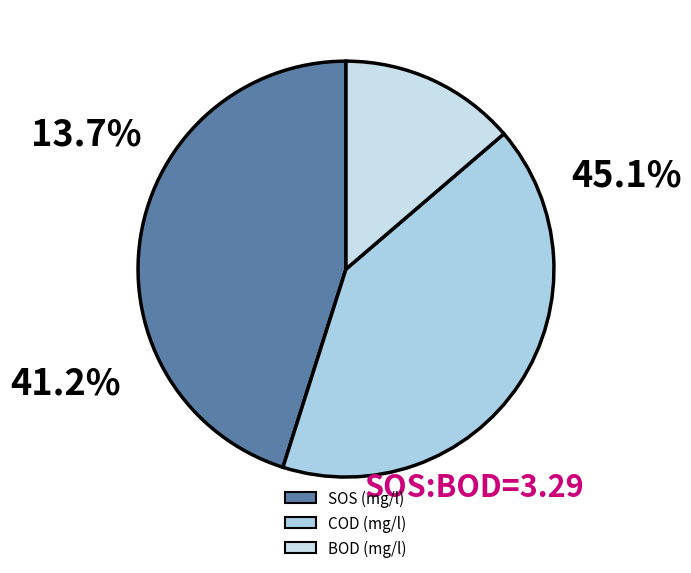

Approximately how many times larger is the value at COD (mg/l) compared to BOD (mg/l)?

3.0